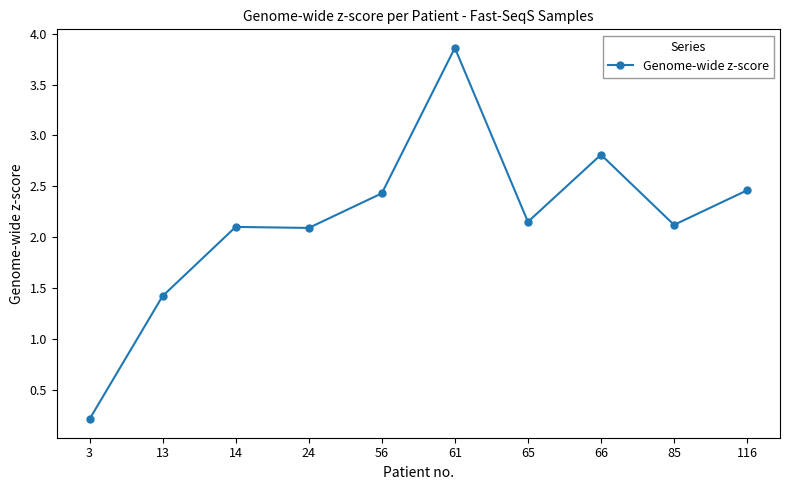

The chart shows a value of 2.1 at 65. True or false?

True